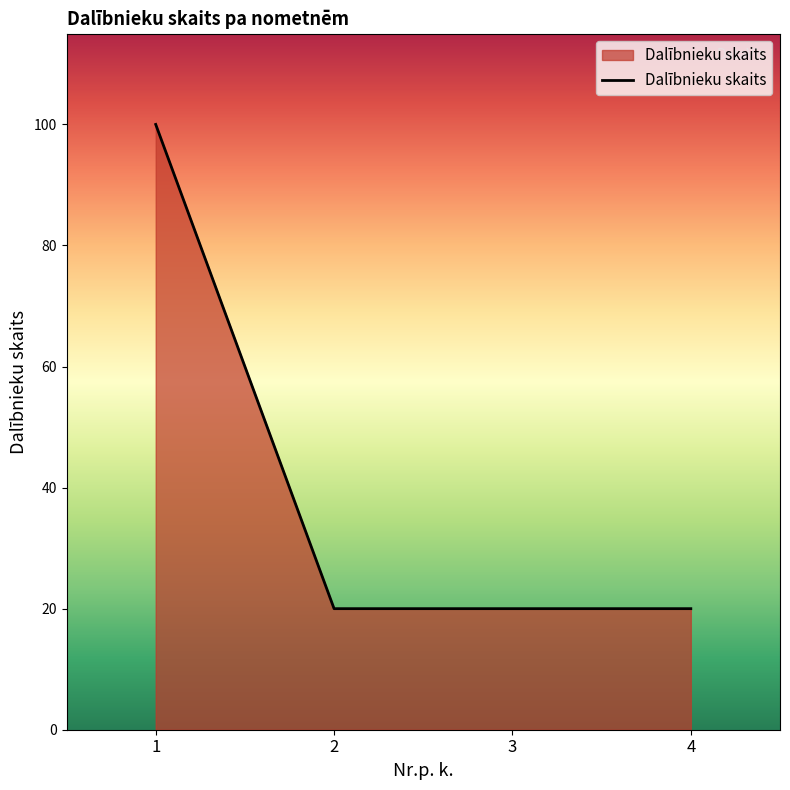

What is the greatest value displayed?

100